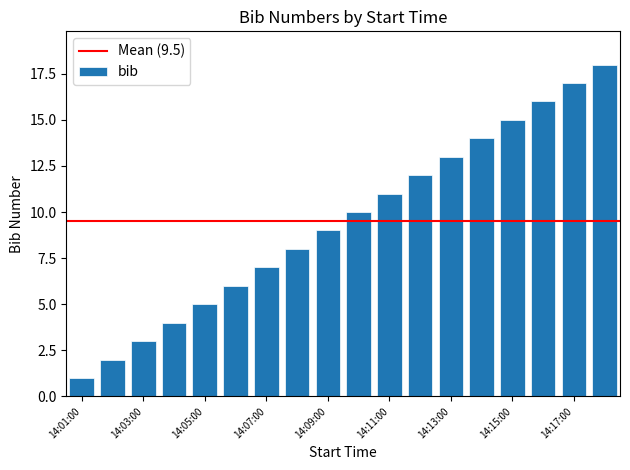

What is the sum of all values?

171